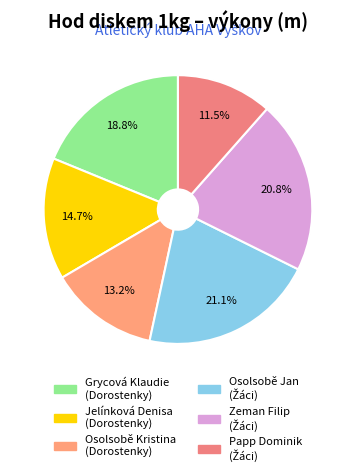

How many segments does this pie chart have?

6